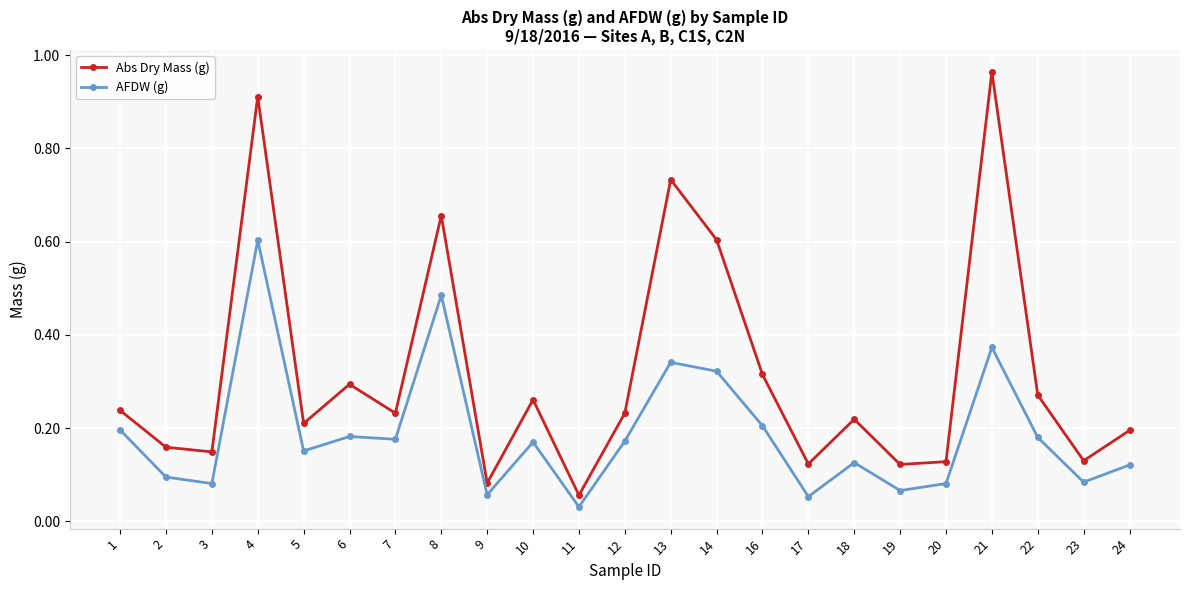

True or false: AFDW (g) and Abs Dry Mass (g) intersect in this chart.

False